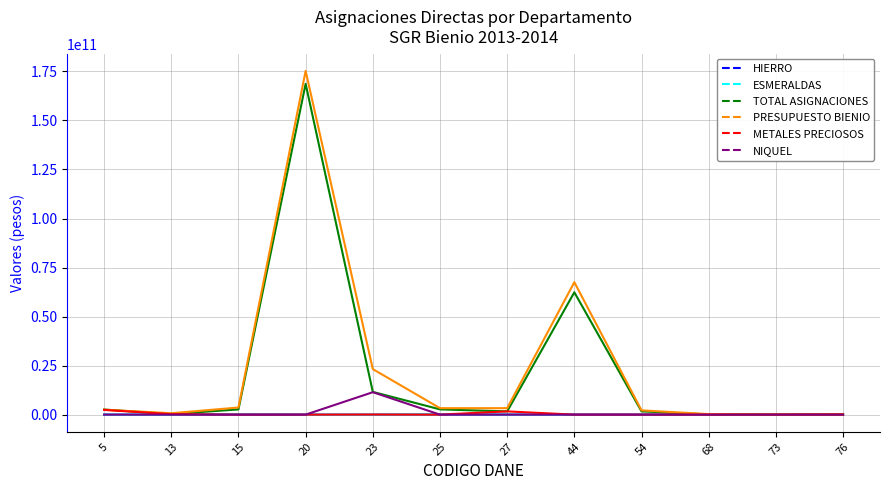

The value of NIQUEL at 13 is 0.0. True or false?

True